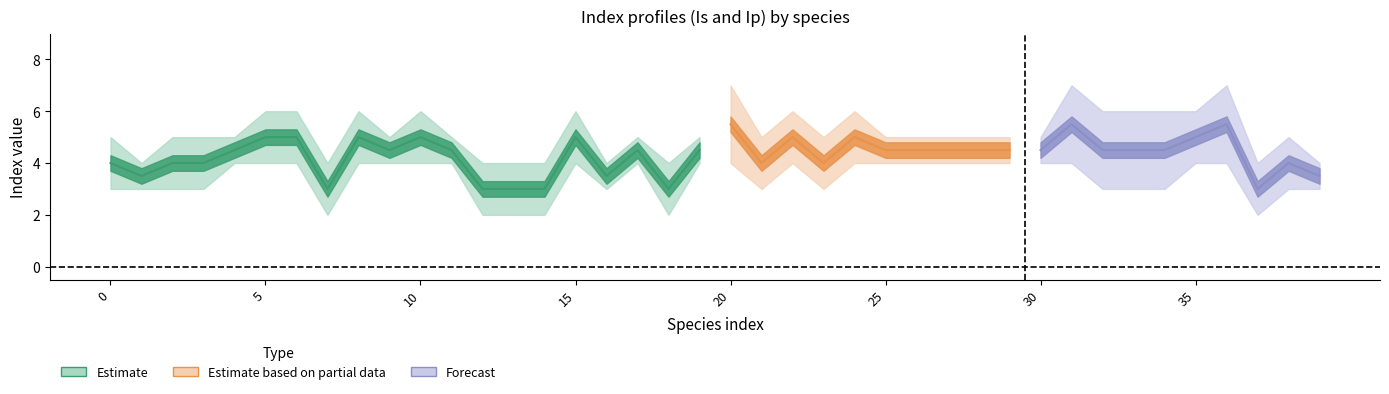

True or false: Ip and Is intersect in this chart.

False